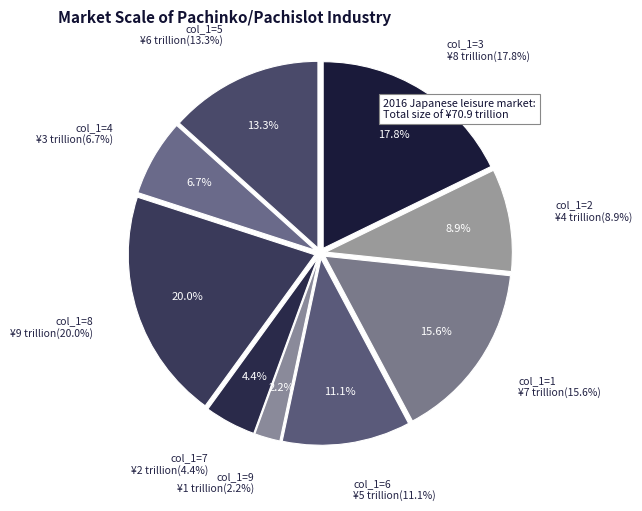

How many slices are in this pie chart?

9